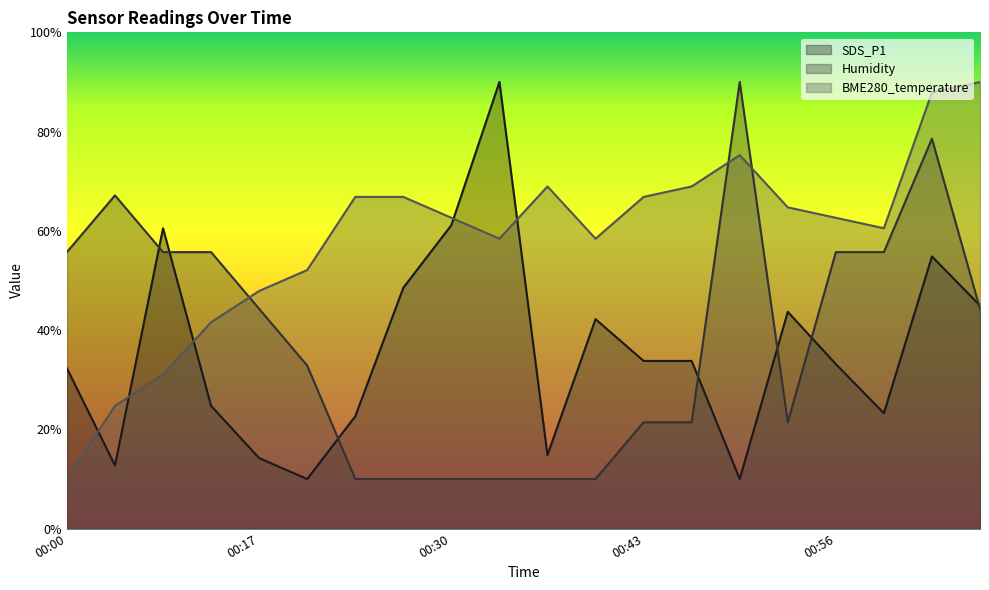

Reading left to right, list all the values displayed in this chart.

SDS_P1: 00:00=32.3	00:03=12.7	00:11=60.5	00:14=24.7	00:17=14.2	00:20=10.0	00:23=22.6	00:27=48.5	00:30=61.2	00:33=90.0	00:37=14.8	00:40=42.2	00:43=33.8	00:46=33.8	00:49=10.0	00:53=43.7	00:56=33.2	00:59=23.3	01:02=54.8	01:05=44.9
Humidity: 00:00=55.7	00:03=67.1	00:11=55.7	00:14=55.7	00:17=44.3	00:20=32.9	00:23=10.0	00:27=10.0	00:30=10.0	00:33=10.0	00:37=10.0	00:40=10.0	00:43=21.4	00:46=21.4	00:49=90.0	00:53=21.4	00:56=55.7	00:59=55.7	01:02=78.6	01:05=44.3
BME280_temperature: 00:00=10.0	00:03=24.7	00:11=31.1	00:14=41.6	00:17=47.9	00:20=52.1	00:23=66.8	00:27=66.8	00:30=62.6	00:33=58.4	00:37=68.9	00:40=58.4	00:43=66.8	00:46=68.9	00:49=75.3	00:53=64.7	00:56=62.6	00:59=60.5	01:02=87.9	01:05=90.0